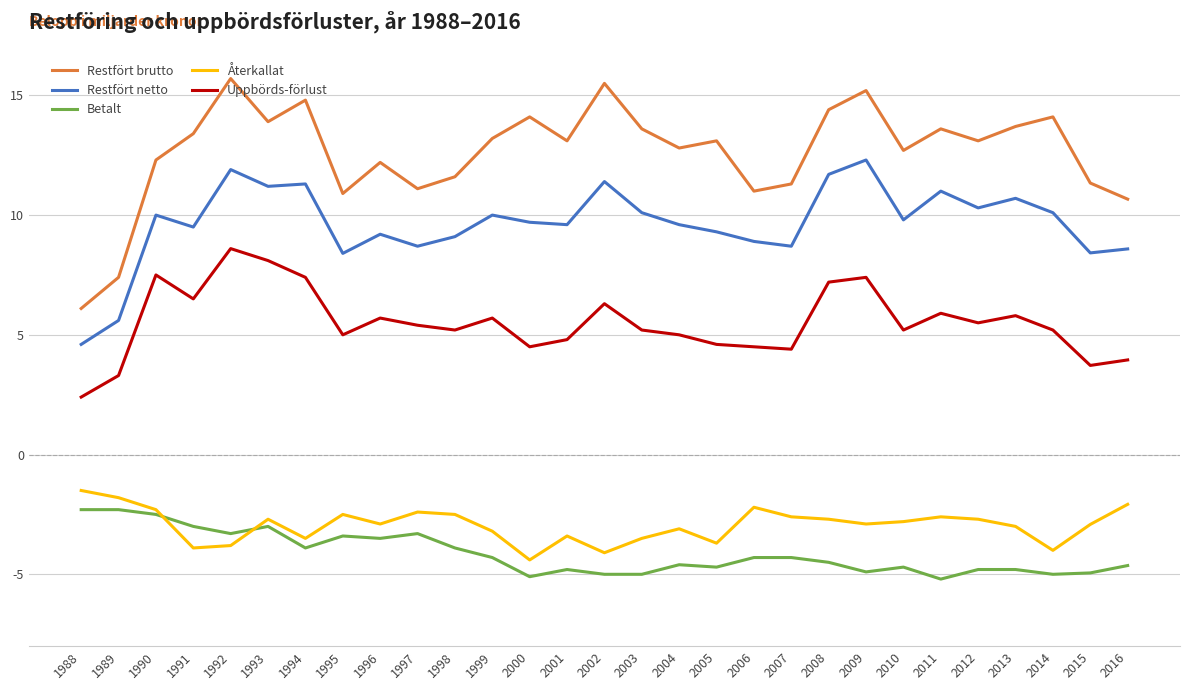

What is the difference between the highest and lowest values at 1997?

14.4